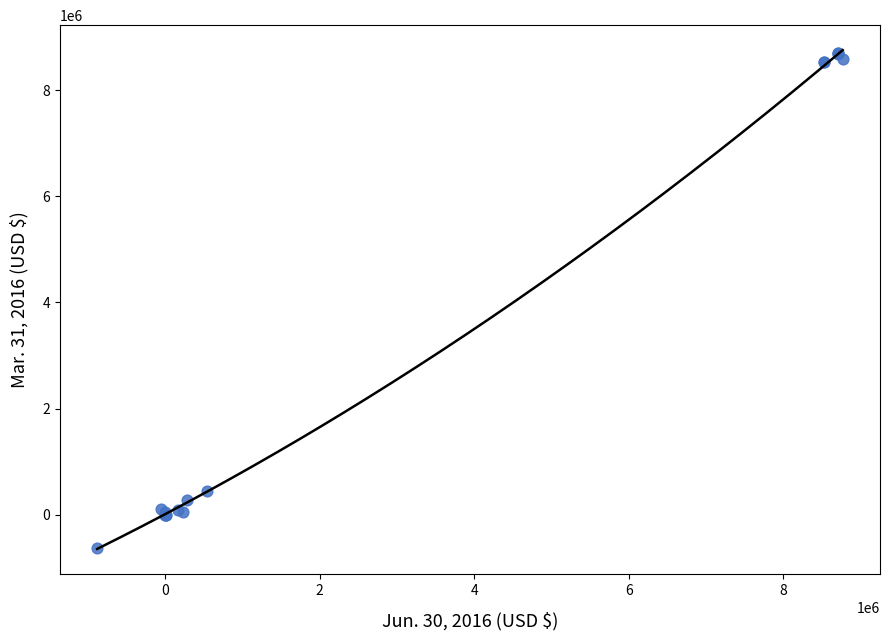

What Y value in the scatter plot is closest to 4029208?

455448